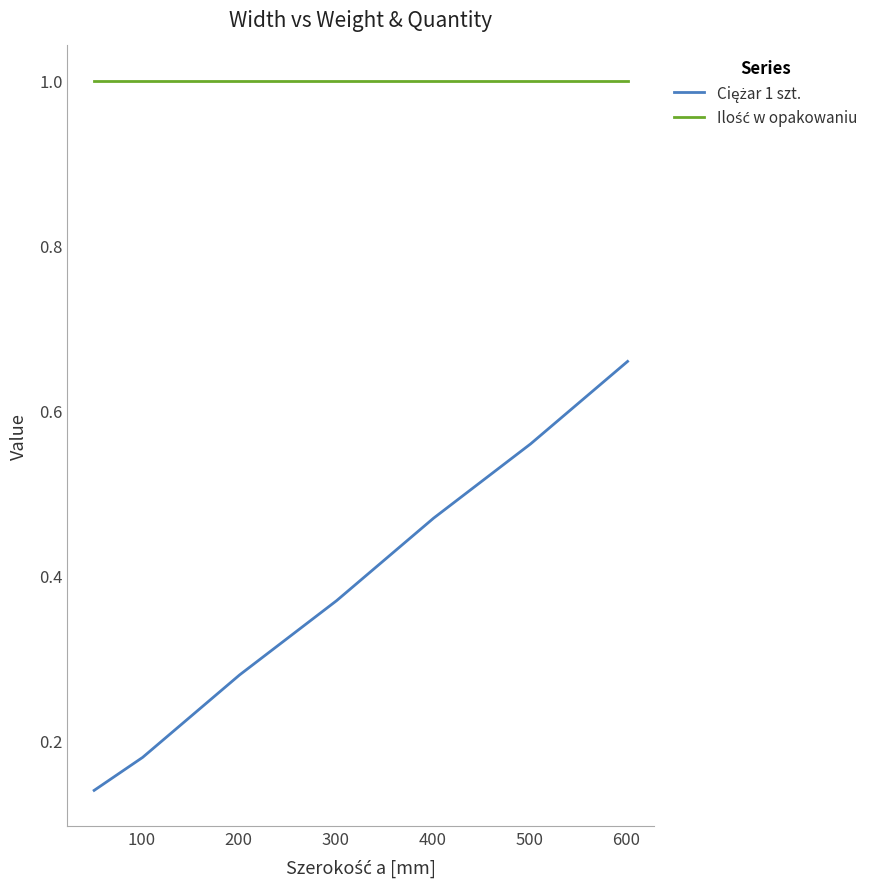

Reading left to right, what are all the values shown in this chart?

Ciężar 1 szt.: 0.1	0.2	0.2	0.3	0.4	0.5	0.6	0.7
Ilość w opakowaniu: 1.0	1.0	1.0	1.0	1.0	1.0	1.0	1.0